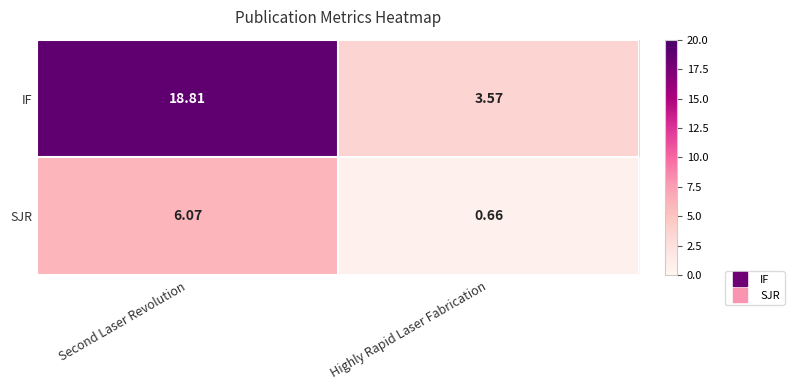

Which category has the highest value in the SJR series?

Second Laser Revolution